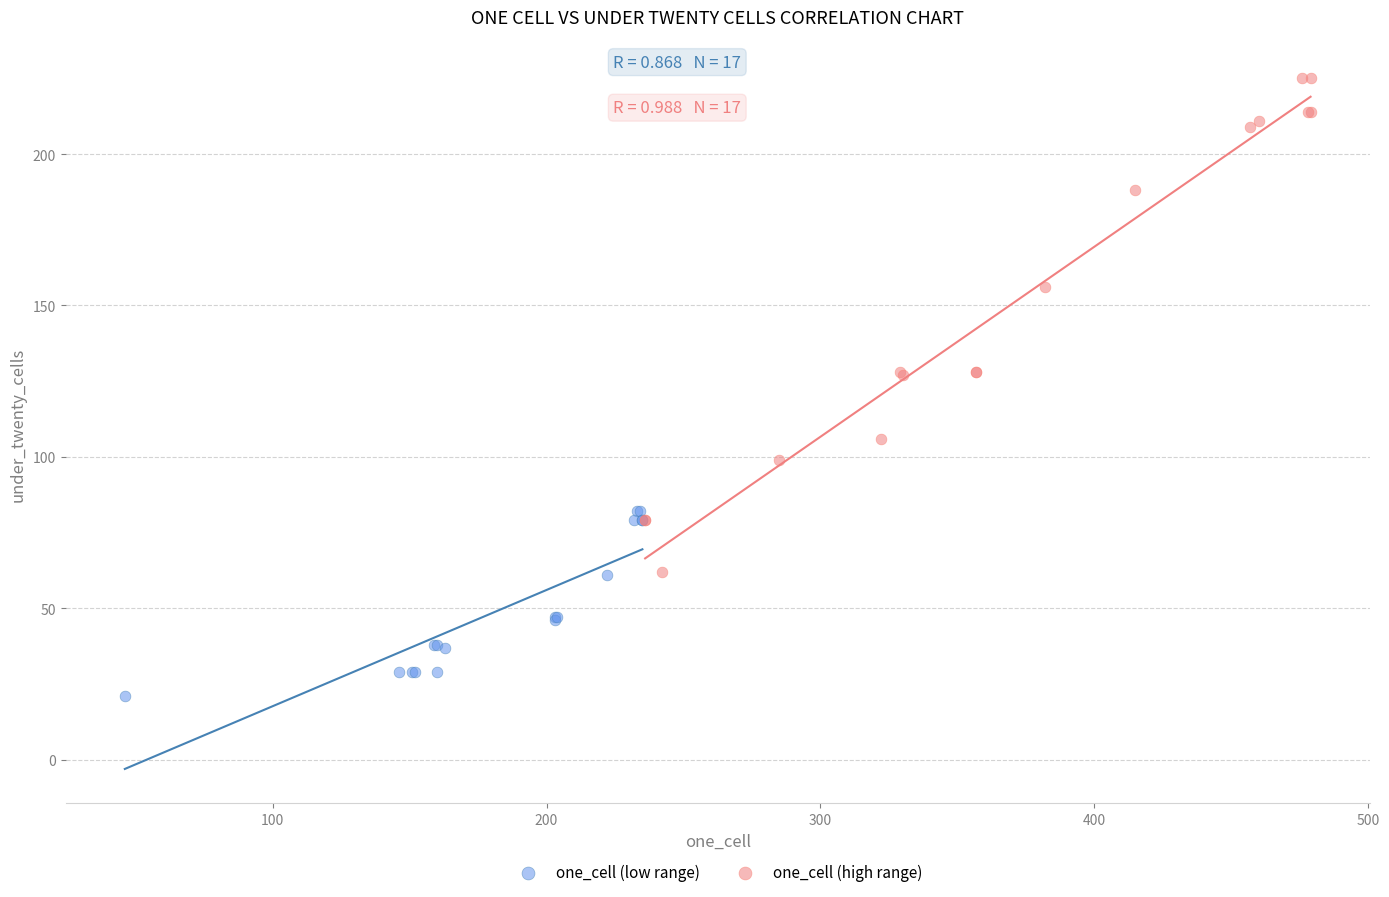

What are all the series names shown in the legend?

one_cell (low range), one_cell (high range)